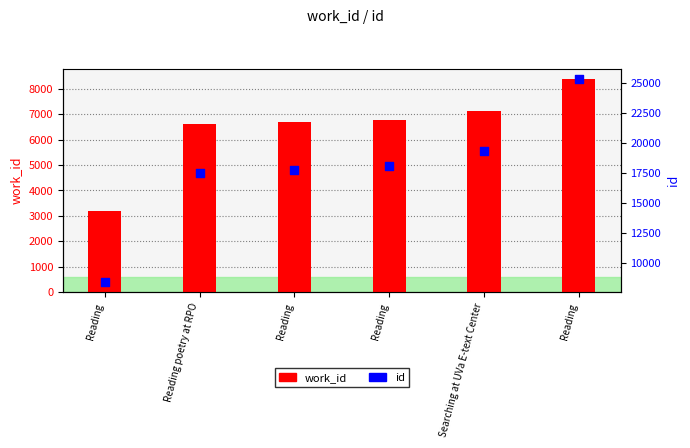

Which series has the widest spread of Y values?

id